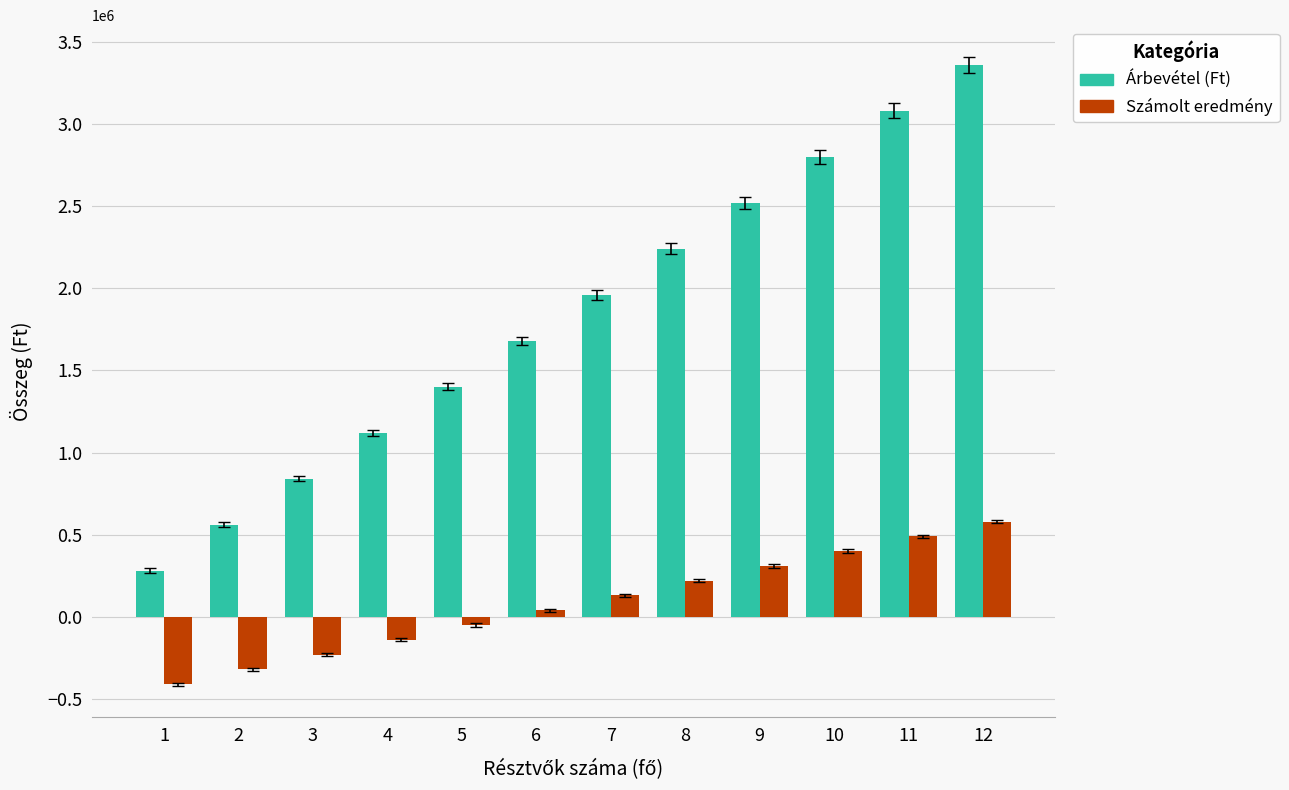

At which category is the sum across all series the highest?

12